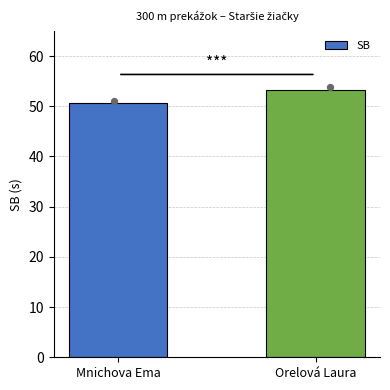

Approximately how many times larger is the value at Orelová Laura compared to Mnichova Ema?

1.1